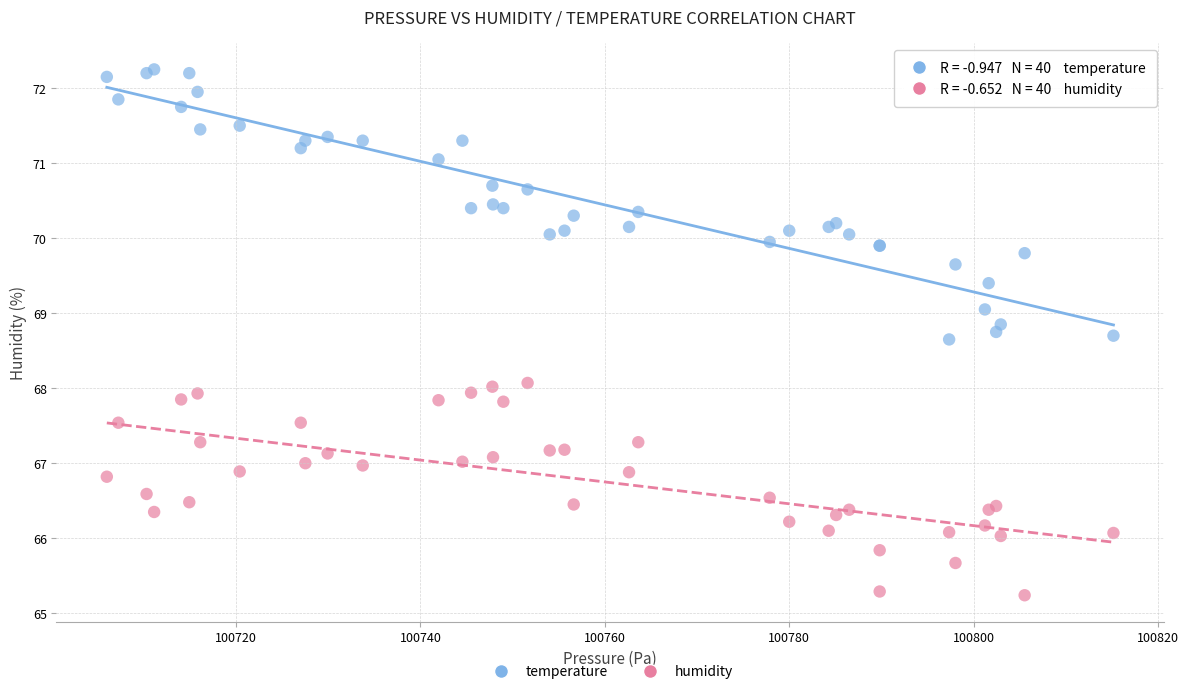

Which series has the largest Y range (max minus min)?

temperature